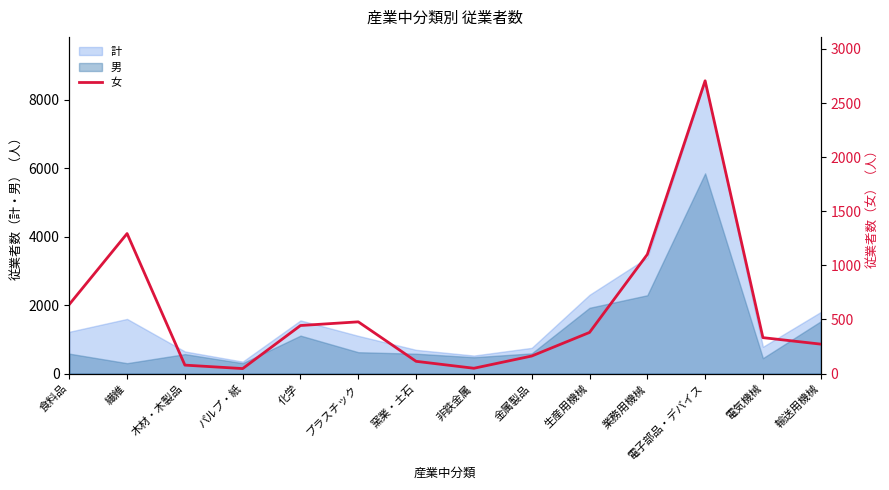

Does the chart display data point markers on the line(s)?

No